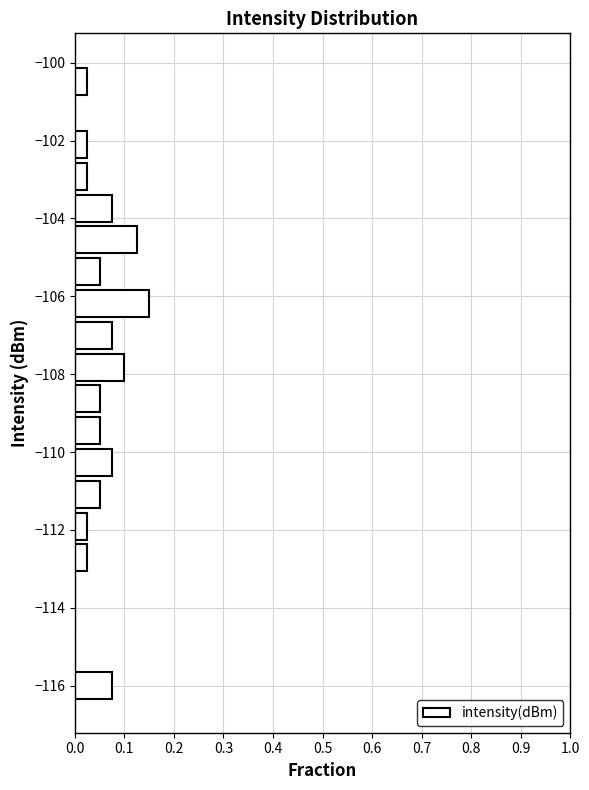

How long is the bar that spans -105.8 to -105.0 on the y-axis? Neither the bar edges nor the lengths are printed on the chart, so give them approximately, as read against the axes.

0.05